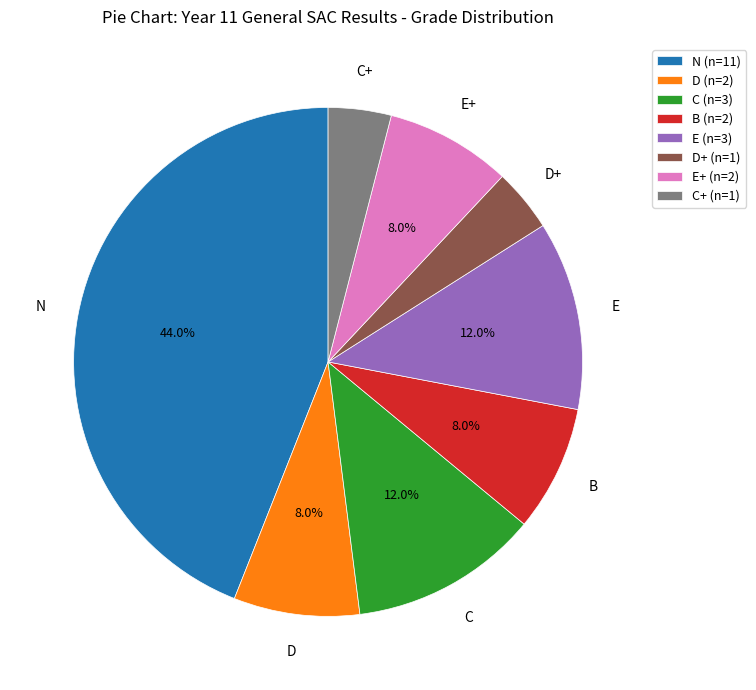

Which slice is the largest?

N (n=11)